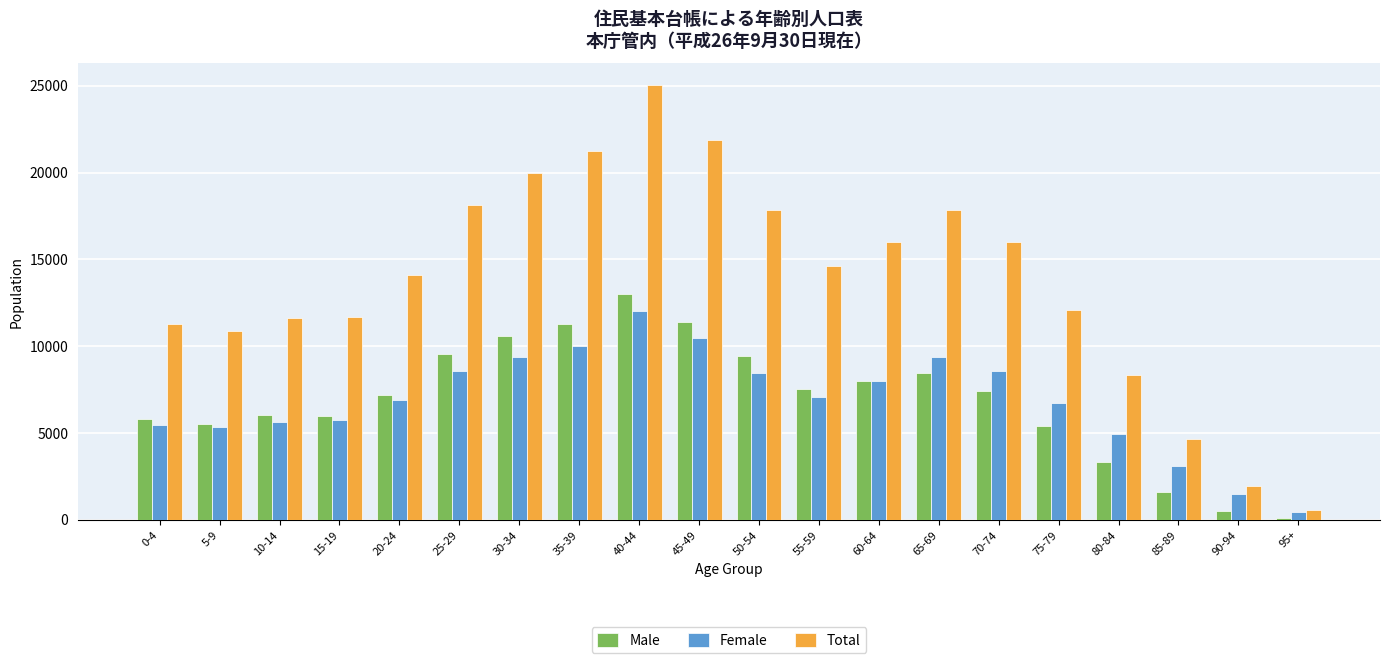

What is the label of the 3rd bar from the left?

10-14